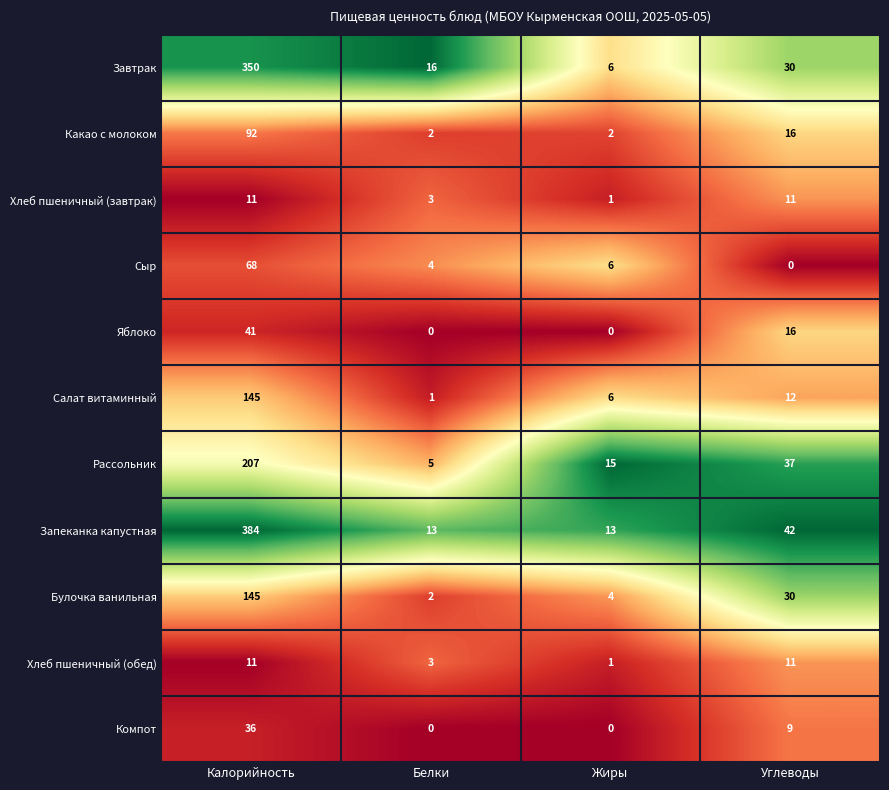

What is the difference between the maximum and minimum values in the Какао с молоком series?

90